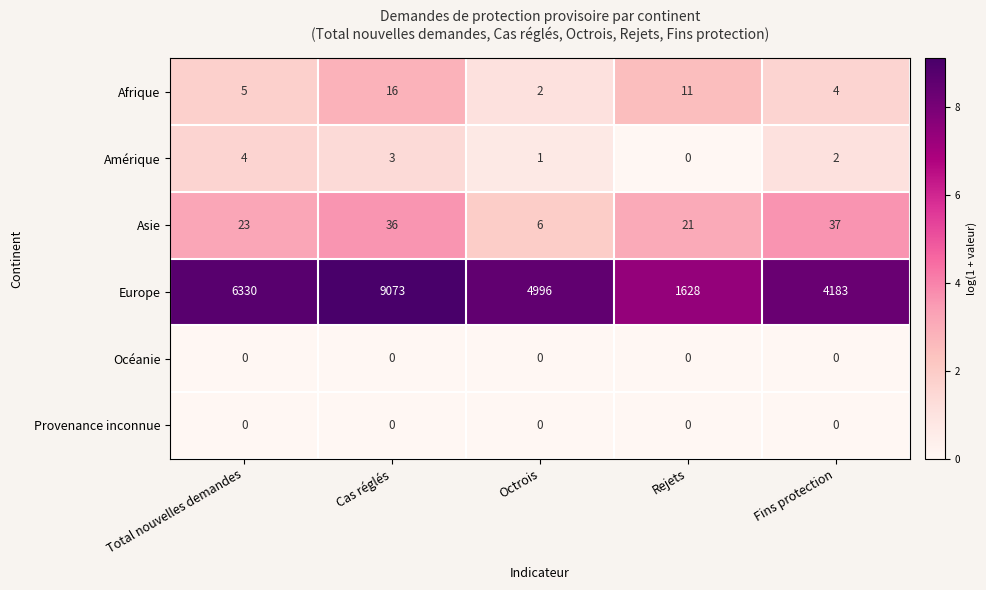

Reading left to right, transcribe all the data shown in this chart.

Afrique: 5	16	2	11	4
Amérique: 4	3	1	0	2
Asie: 23	36	6	21	37
Europe: 6330	9073	4996	1628	4183
Océanie: 0	0	0	0	0
Provenance inconnue: 0	0	0	0	0